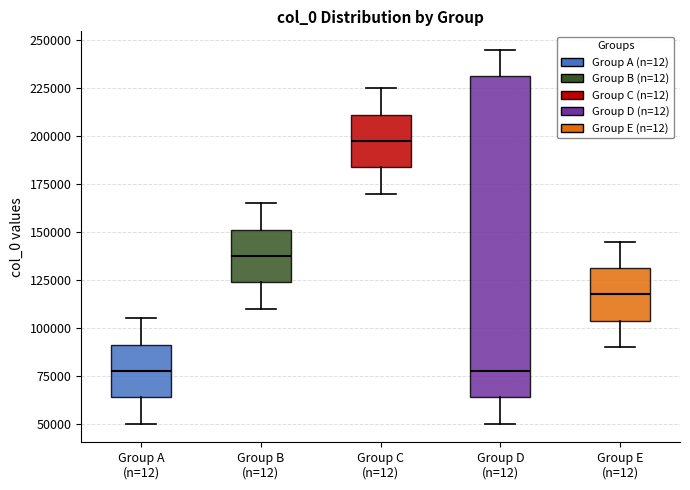

Which box's median line is the highest?

Group C (n=12)